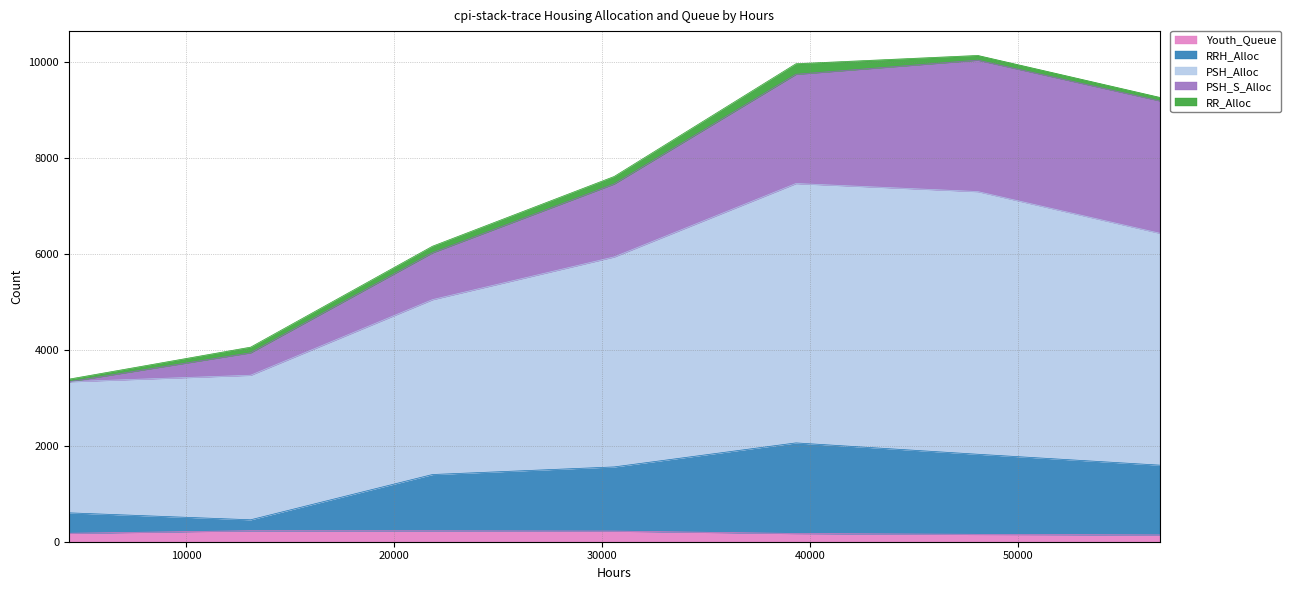

What is the difference between the Youth_Queue values at 56784 and 4368?

34